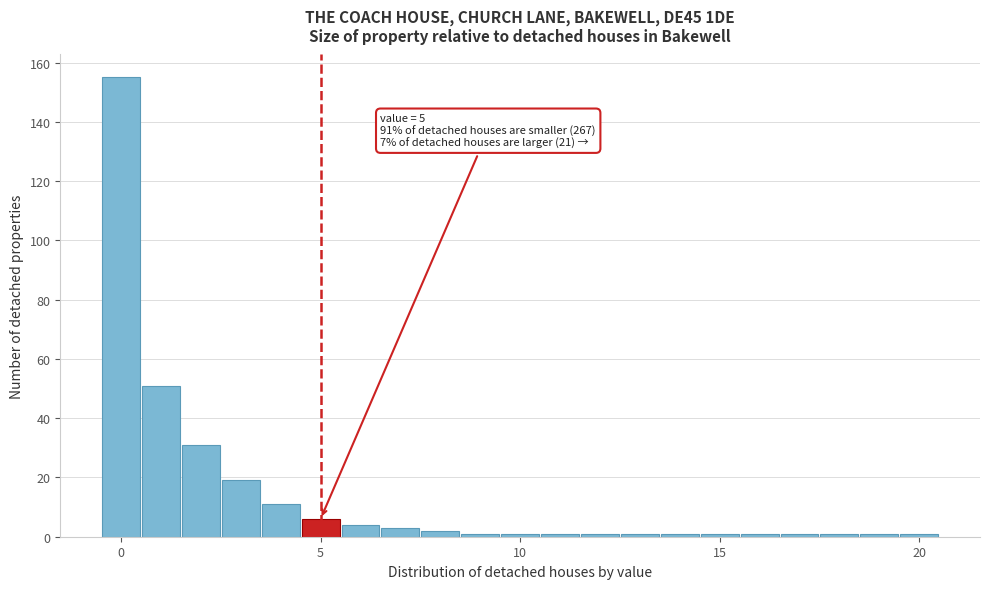

Around what value on the x-axis is the tallest bar? Give the approximate position of its centre, as read against the axis.

0.0